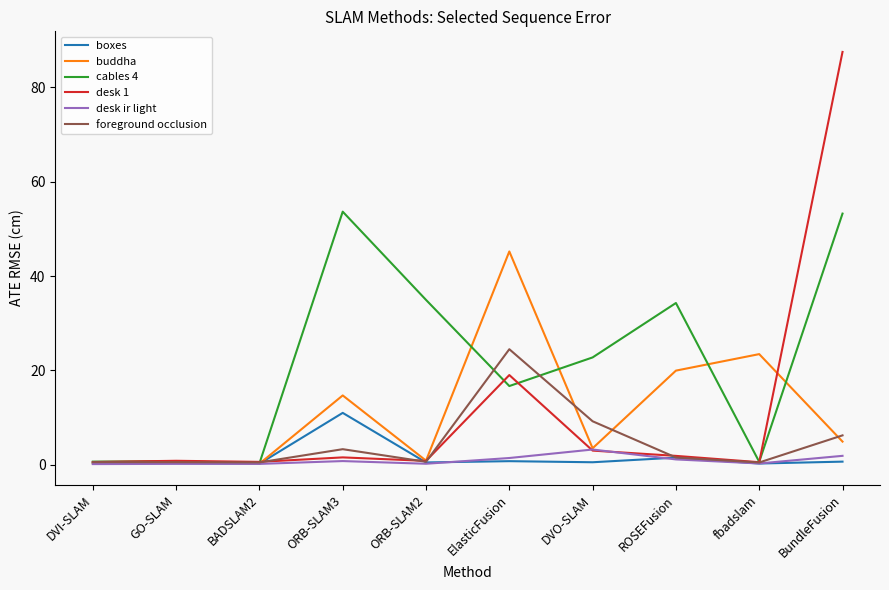

Rank the series by their maximum value, from lowest to highest.

desk ir light, boxes, foreground occlusion, buddha, cables 4, desk 1